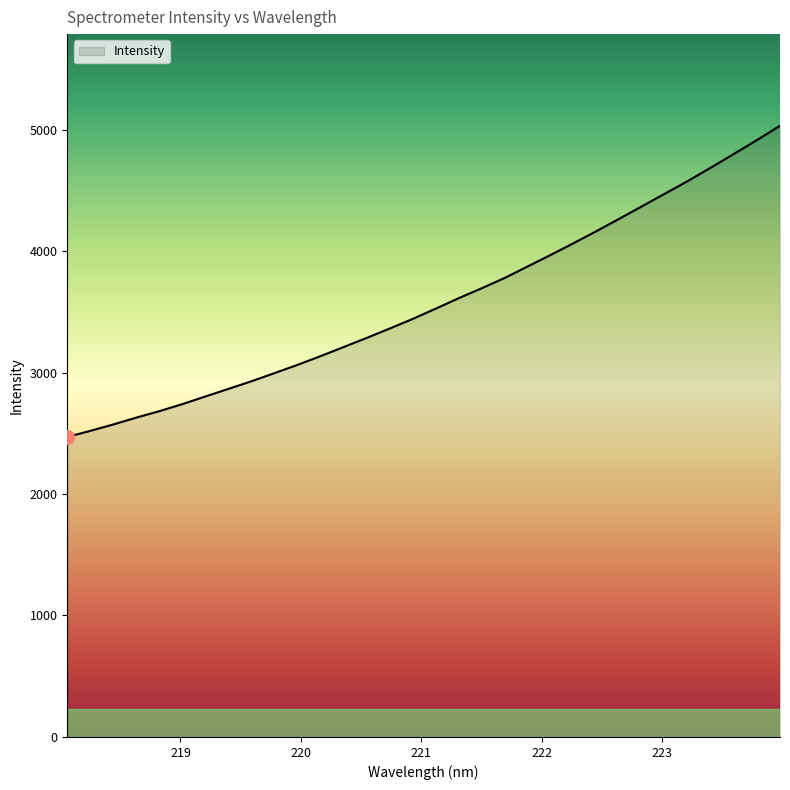

What is the maximum value shown in the chart?

5030.9